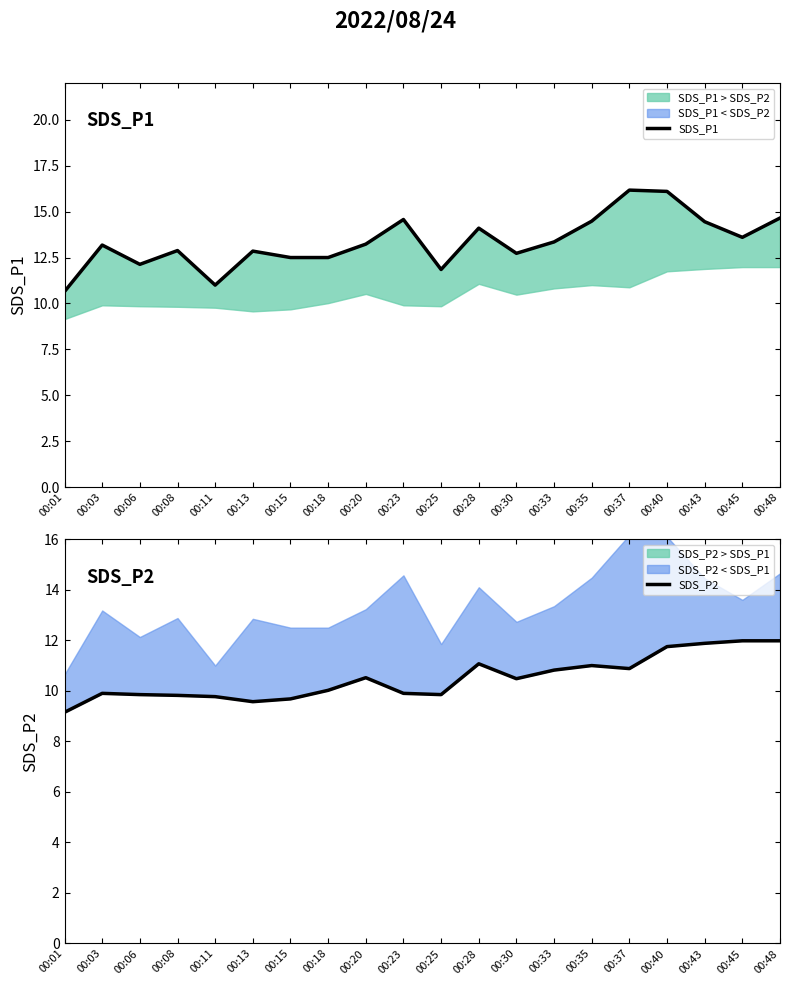

True or false: SDS_P1 and SDS_P2 intersect in this chart.

False